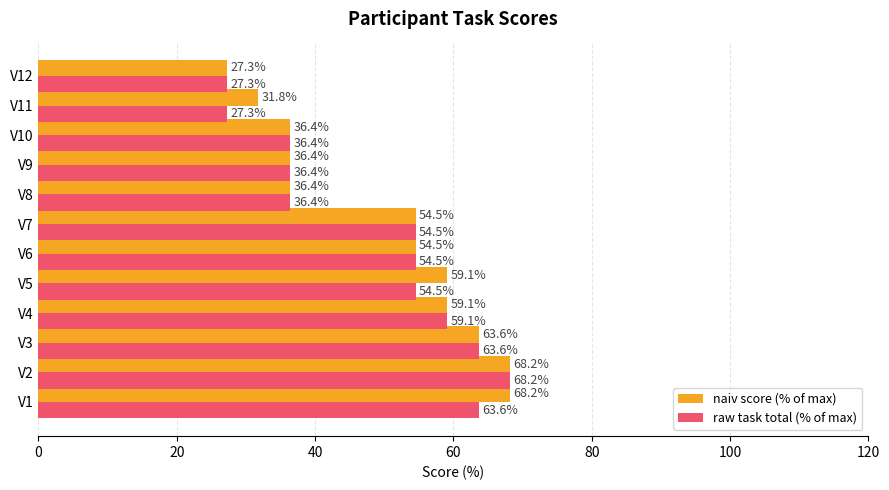

What is the minimum value for naiv score (% of max)?

27.3